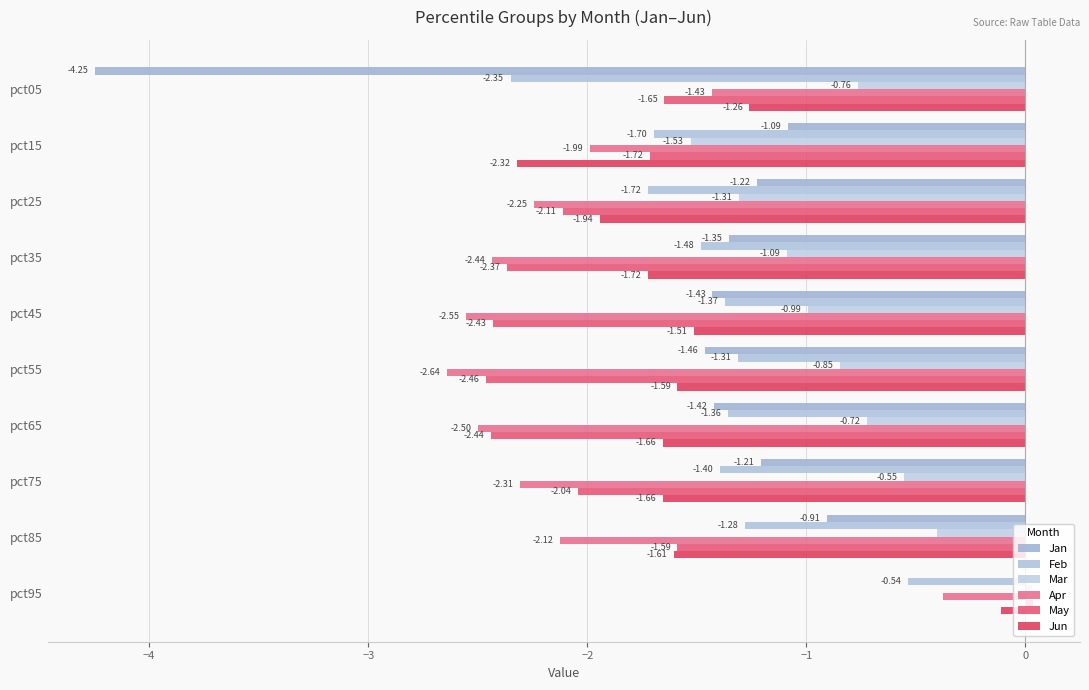

How many distinct data groups are displayed?

6